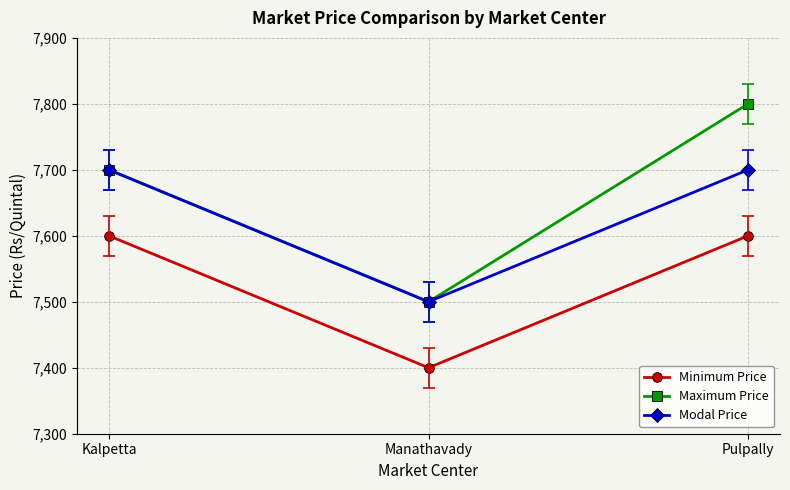

At how many categories does at least one series exceed 7678?

2